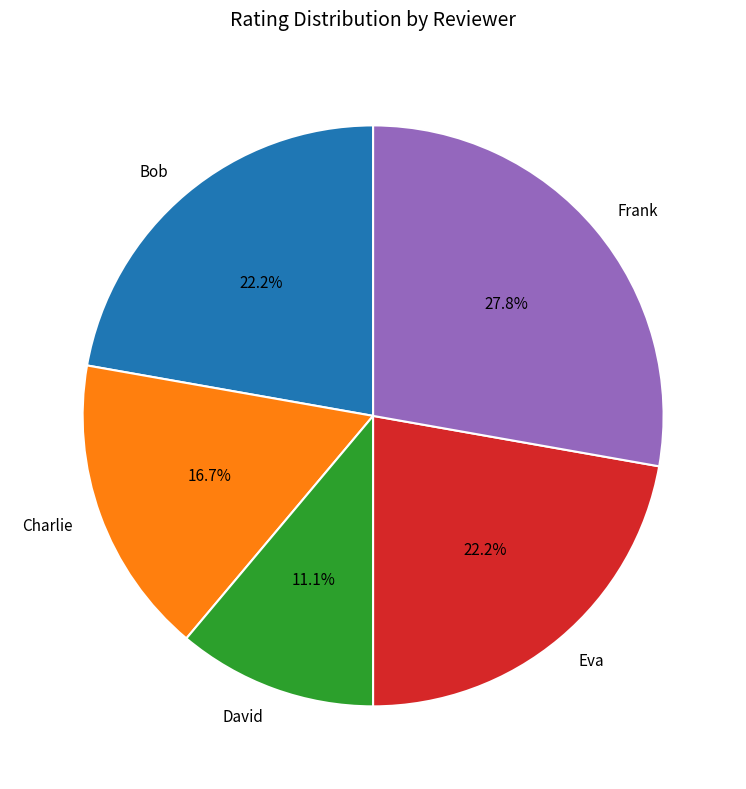

Which has a higher value, Frank or Charlie?

Frank